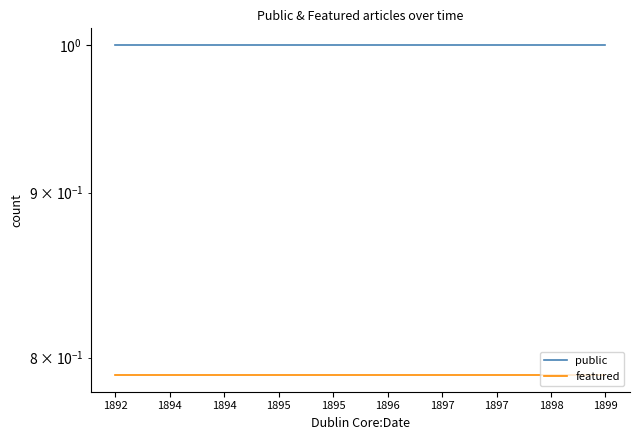

Which category has the lowest value across all series?

1892